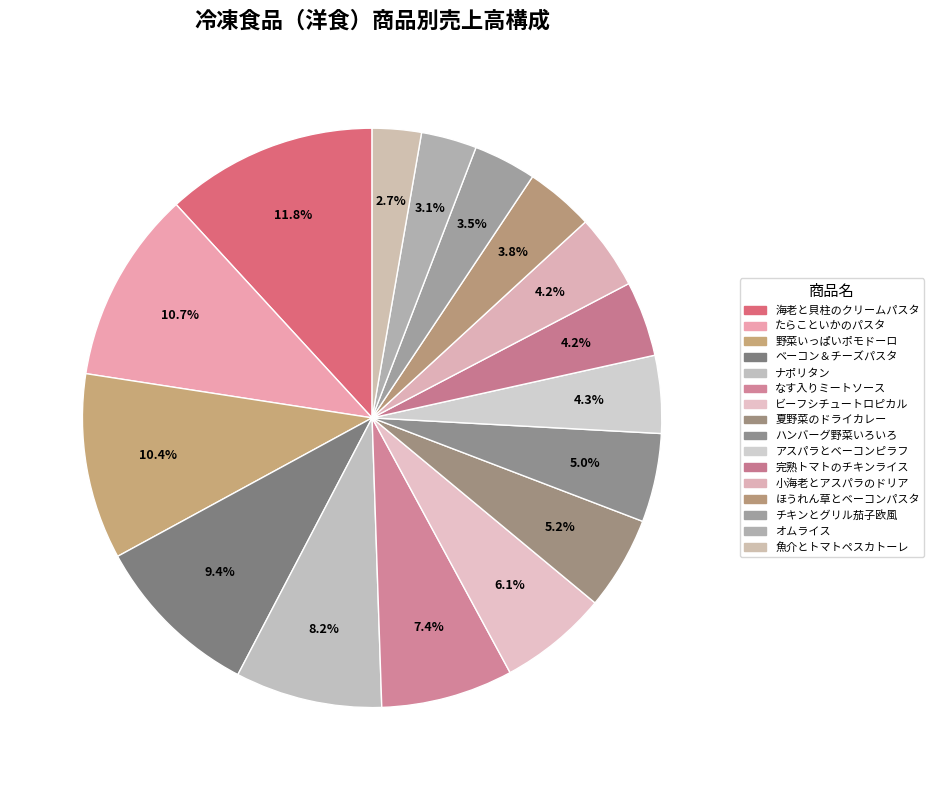

True or false: オムライス accounts for 3% of the total.

True